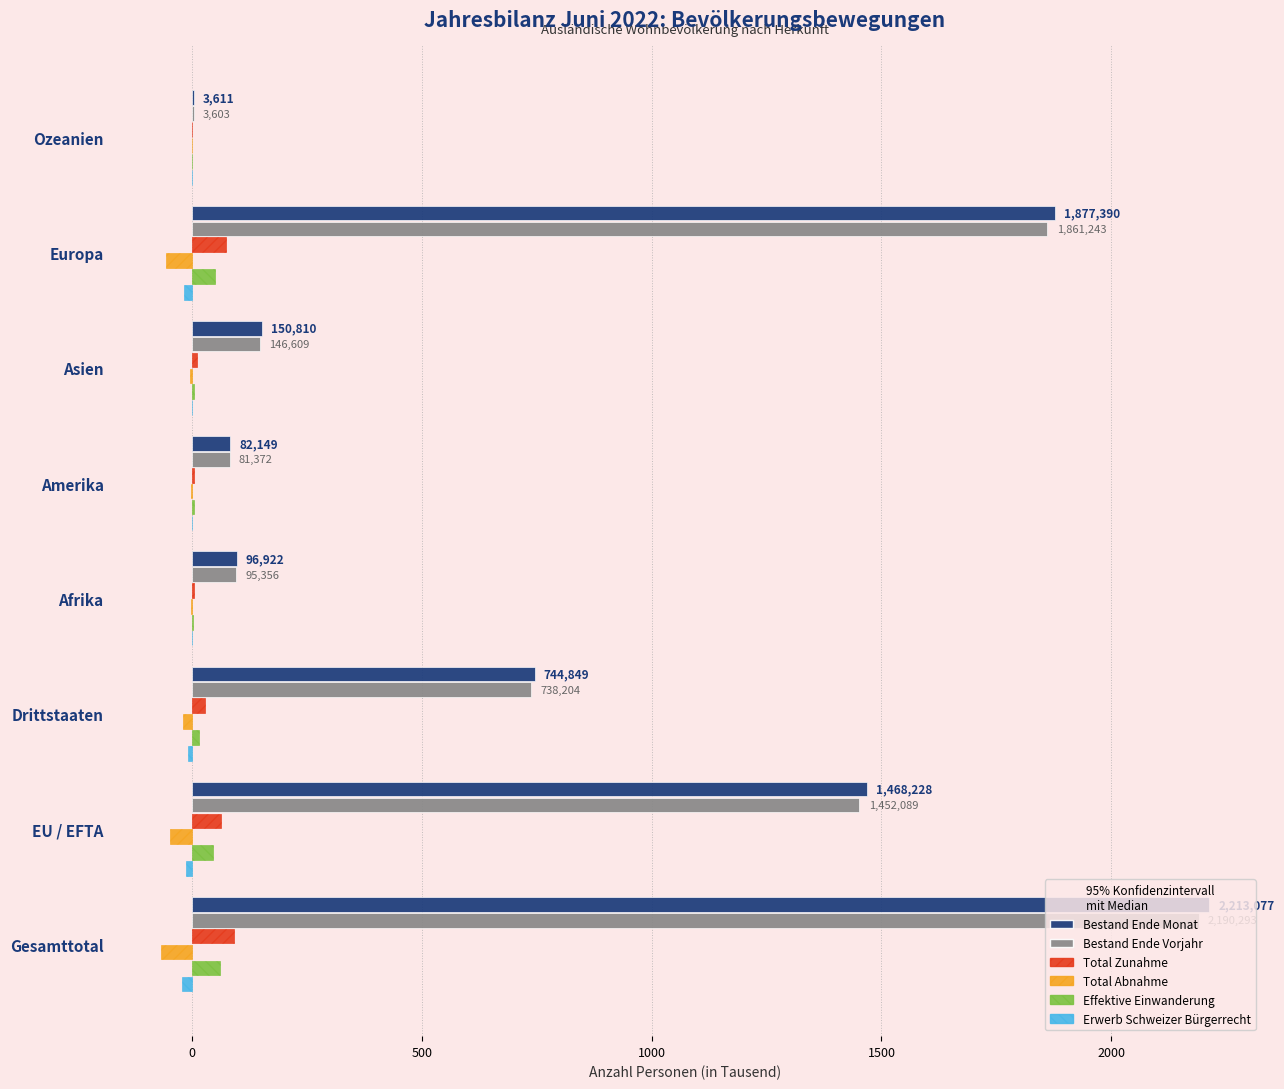

Is the value of Bestand Ende Vorjahr at Asien greater than the value of Total Zunahme at EU / EFTA?

Yes